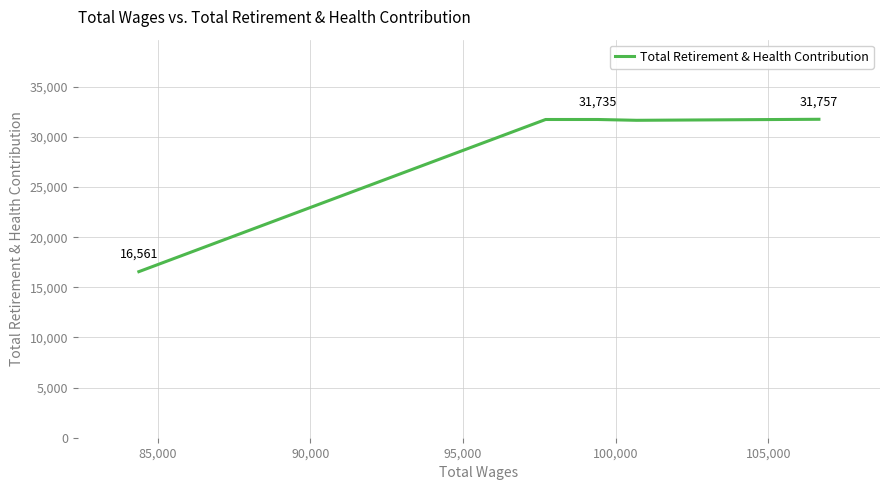

The chart shows a value of 17249 at 85,000. True or false?

False